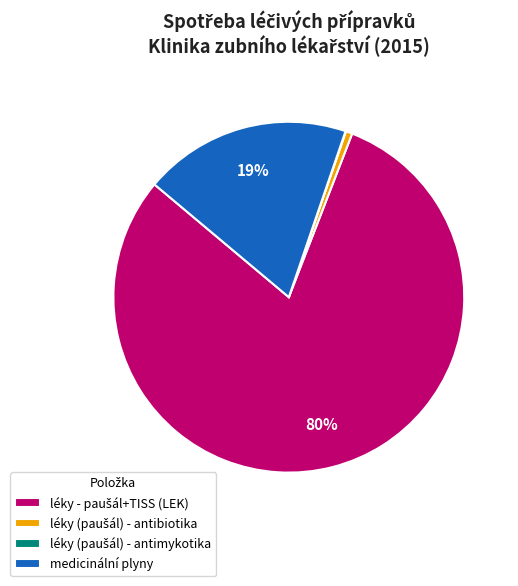

To the nearest percent, what is the average slice percentage?

25%